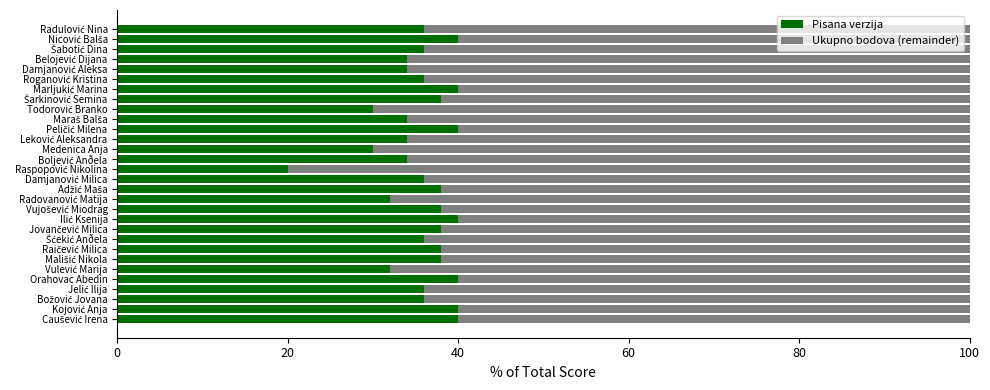

What is the sum of all Pisana verzija values?

1074